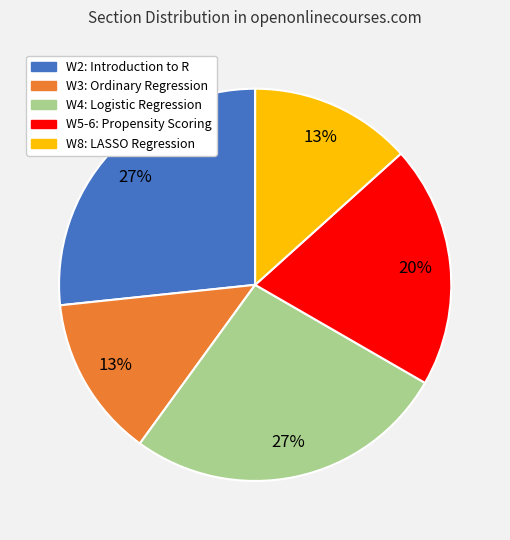

How many segments does this pie chart have?

5